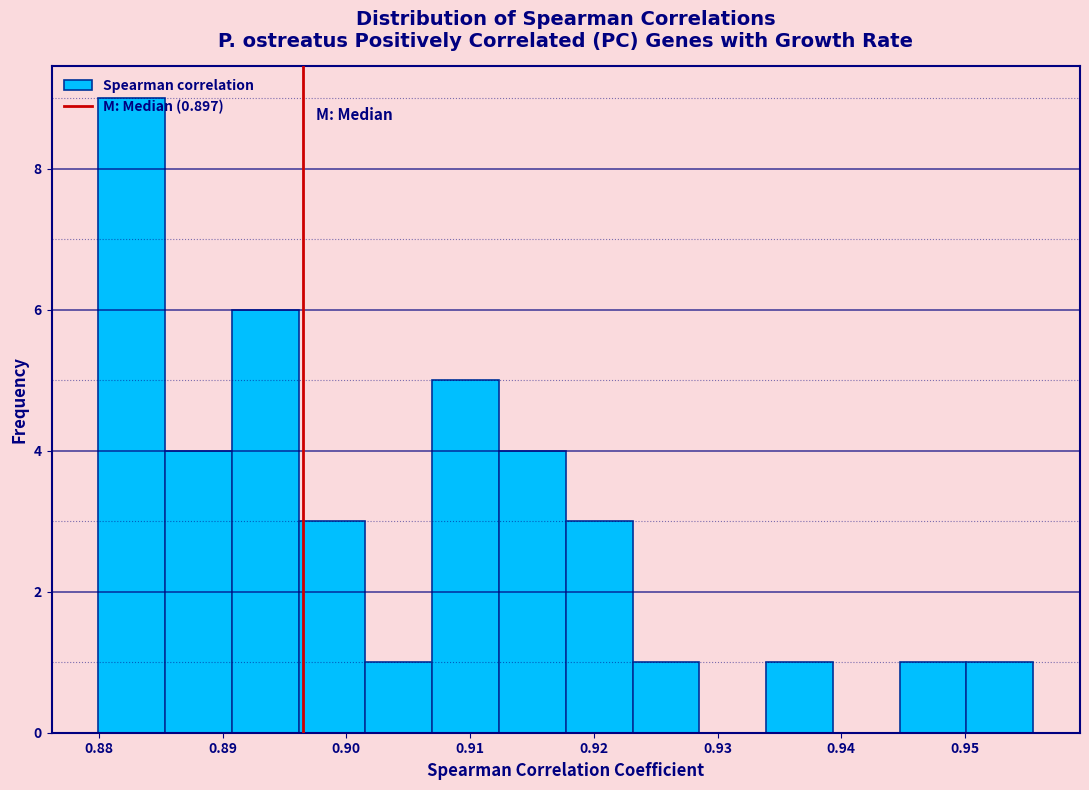

Reading left to right, transcribe this chart: for each bar, give the range it covers on the x-axis and its height. Neither the bar edges nor the heights are printed on the chart, so give them approximately, as read against the axes.

0.880 to 0.885: 9
0.885 to 0.891: 4
0.891 to 0.896: 6
0.896 to 0.902: 3
0.902 to 0.907: 1
0.907 to 0.912: 5
0.912 to 0.918: 4
0.918 to 0.923: 3
0.923 to 0.929: 1
0.929 to 0.934: 0
0.934 to 0.939: 1
0.939 to 0.945: 0
0.945 to 0.950: 1
0.950 to 0.956: 1